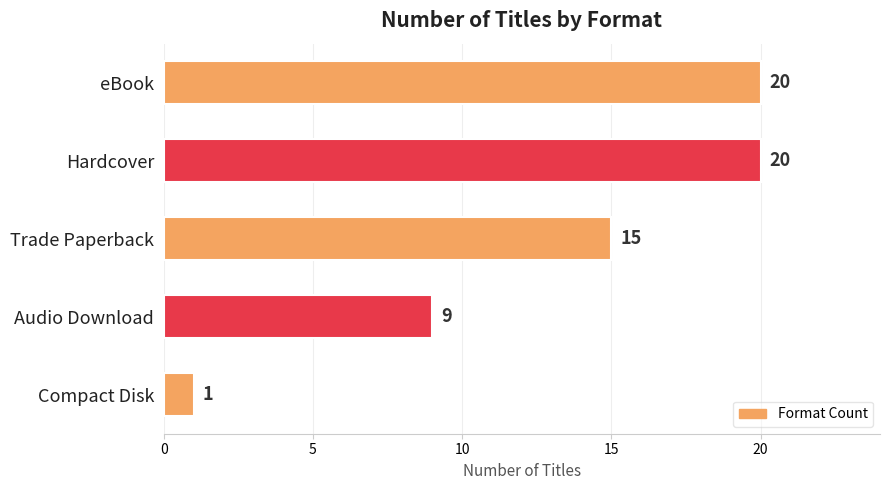

What is the sum of the values at eBook and Compact Disk?

21